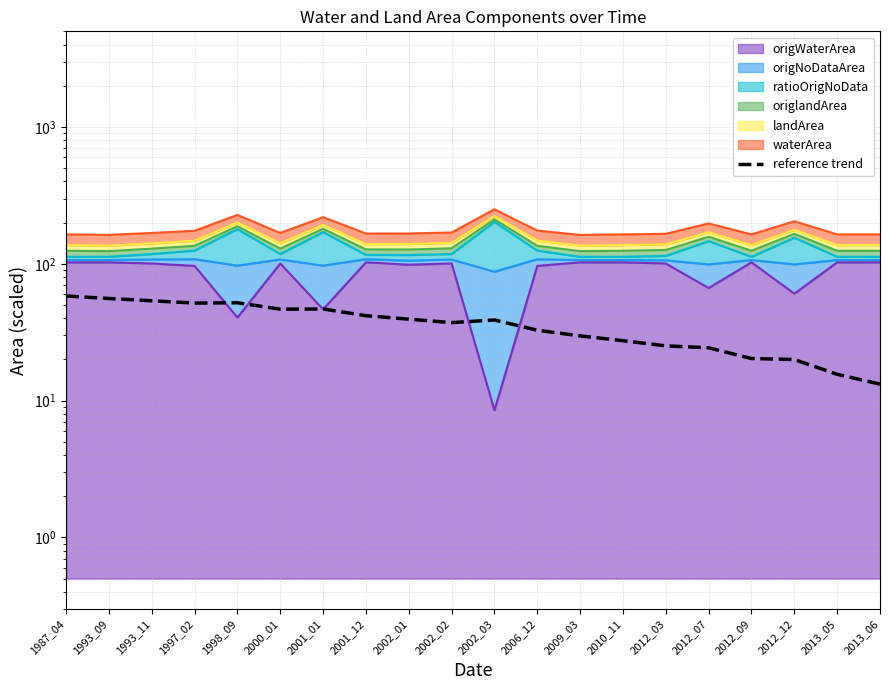

What is the average value?

36.5